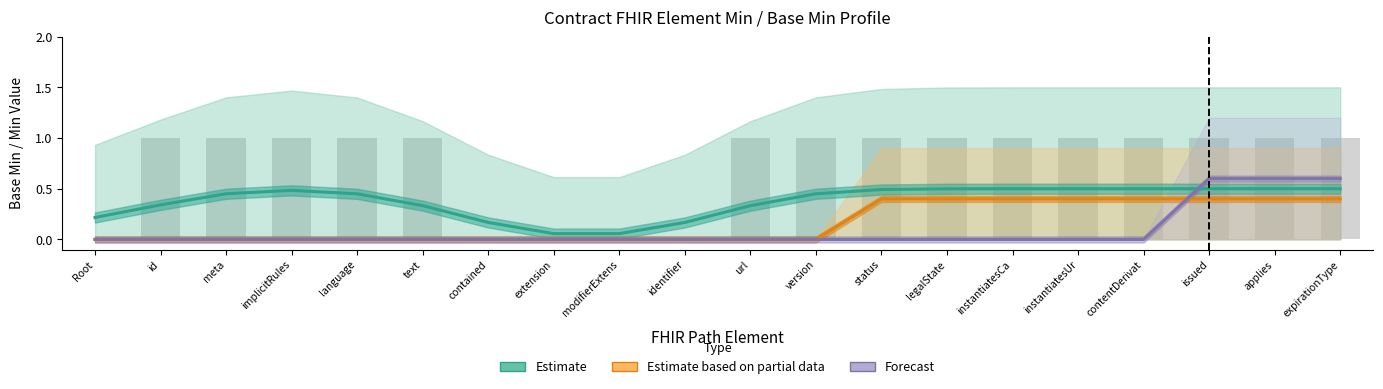

List the labels in order of Estimate value, smallest first.

extension, modifierExtens, contained, identifier, Root, text, url, id, language, meta, version, implicitRules, status, legalState, instantiatesCa, instantiatesUr, contentDerivat, issued, applies, expirationType